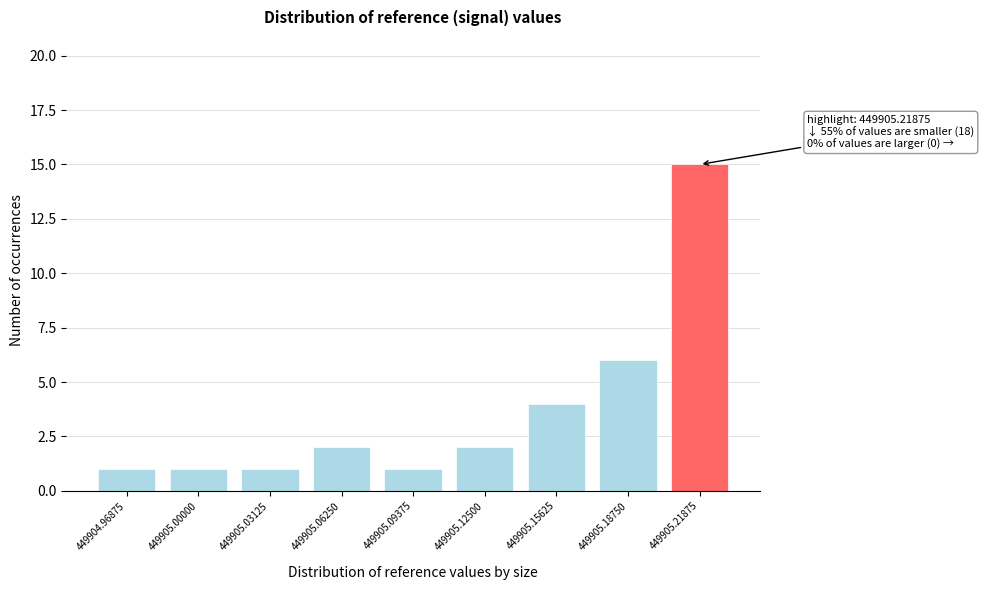

Reading right to left, list all the values displayed in this chart.

15	6	4	2	1	2	1	1	1